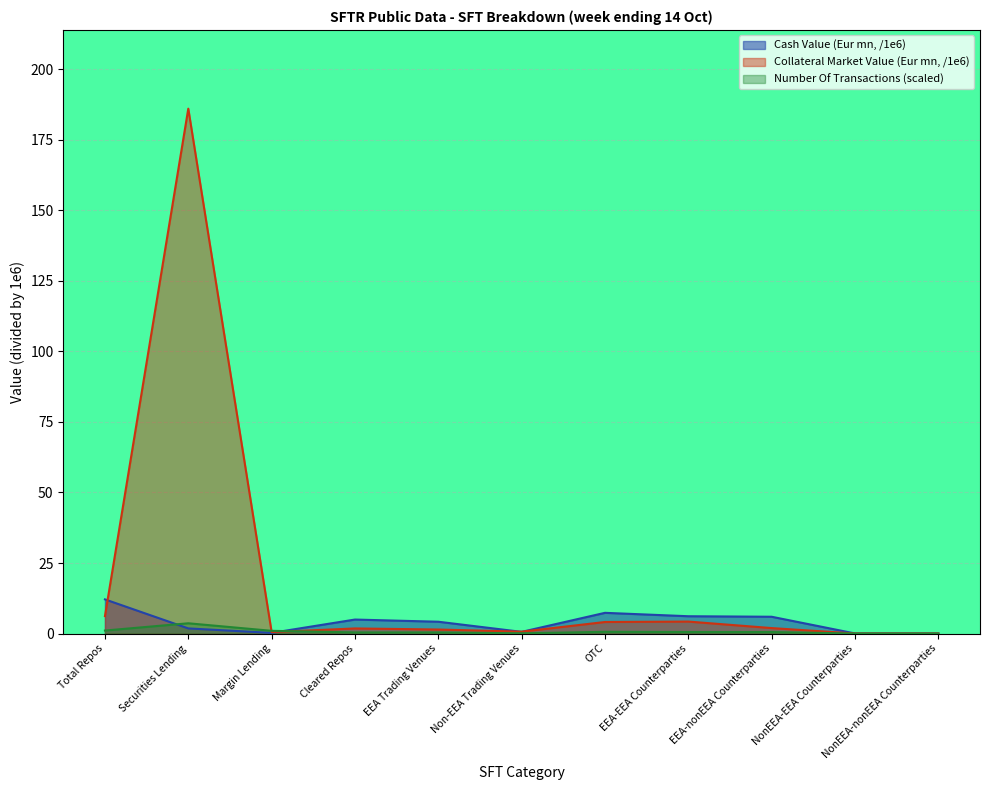

What is the total value across all series at OTC?

12.0